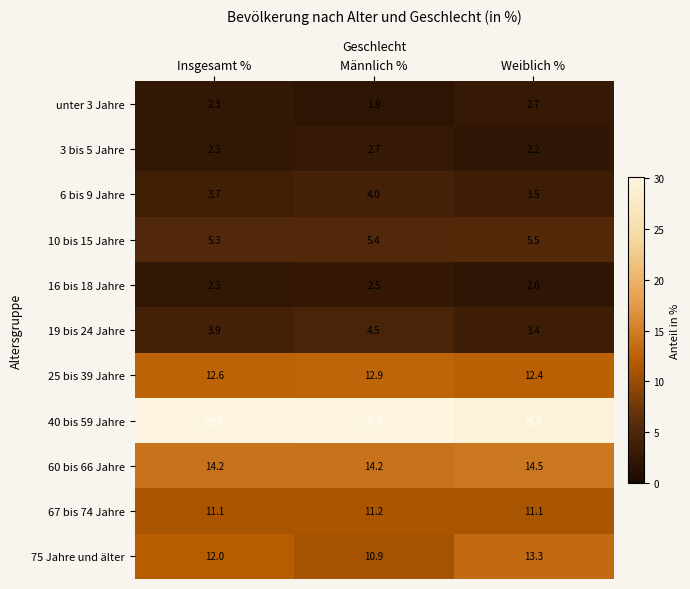

The value of 3 bis 5 Jahre at Insgesamt % is 2.3. True or false?

True